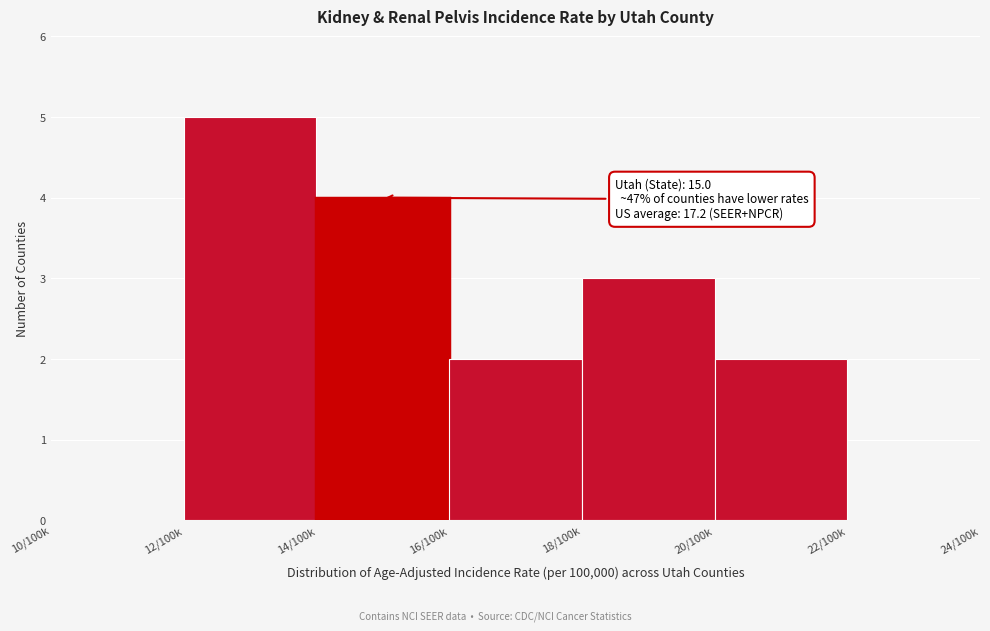

Reading left to right, transcribe all the data shown in this chart.

10/100k=0	12/100k=5	14/100k=4	16/100k=2	18/100k=3	20/100k=2	22/100k=0